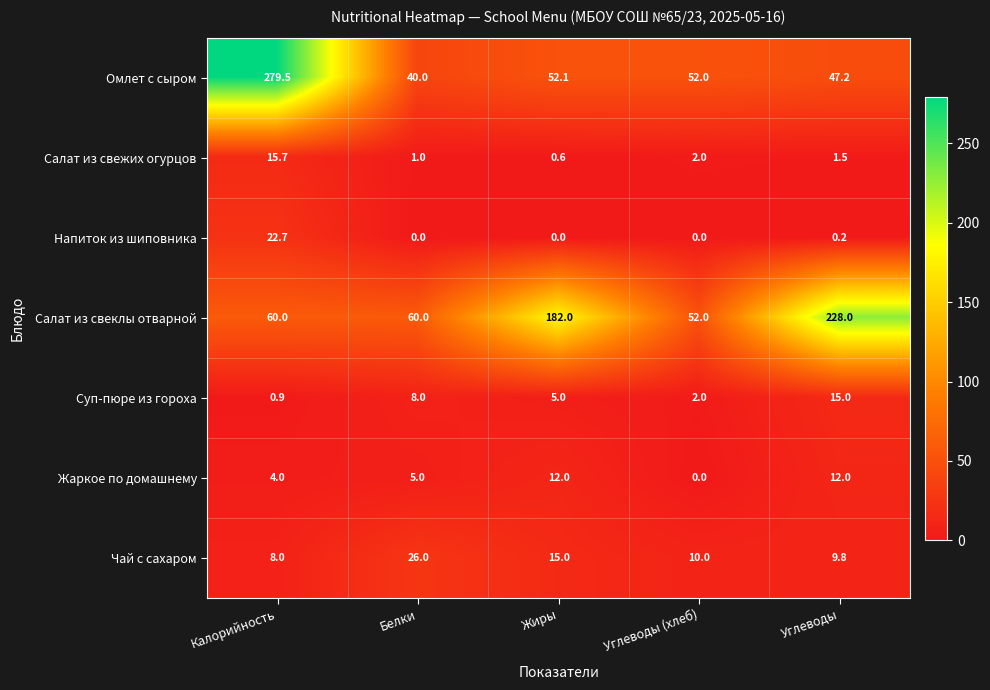

How many distinct data groups are displayed?

7